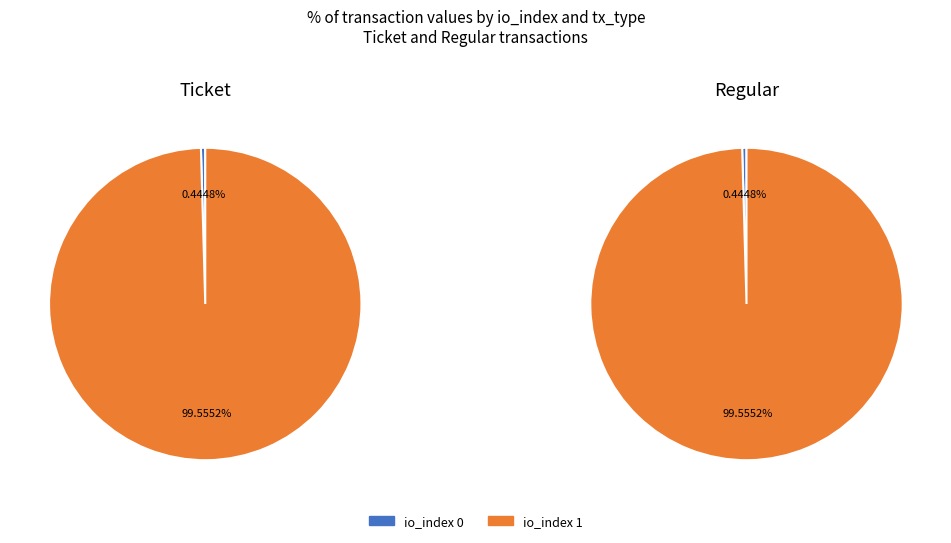

To the nearest percent, what is the difference between the largest and smallest slice percentages?

99%